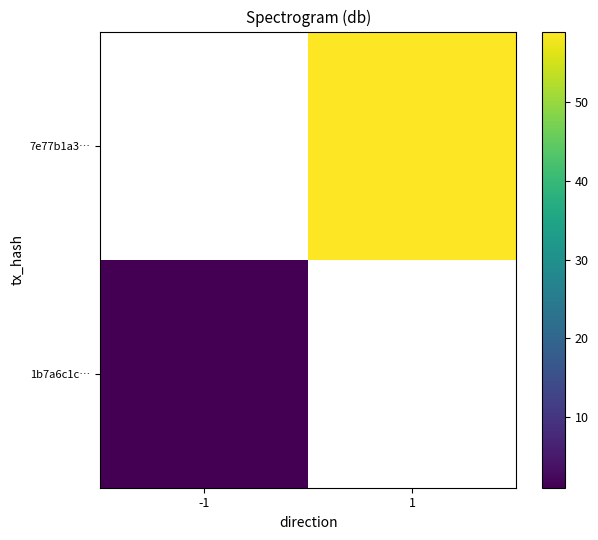

True or false: 7e77b1a3… has a value of 38.7 at 1.

False